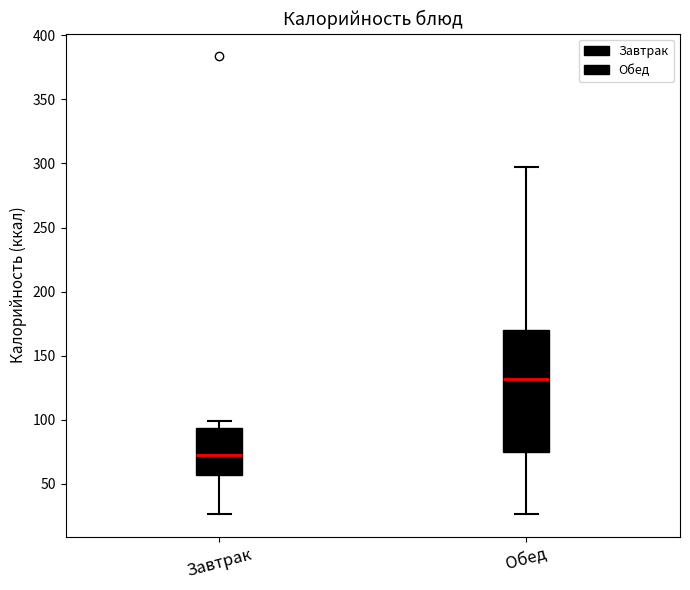

Where does the lower whisker of the box for Завтрак end on the y-axis? The values are not printed on the chart, so give them approximately, as read against the axis.

25